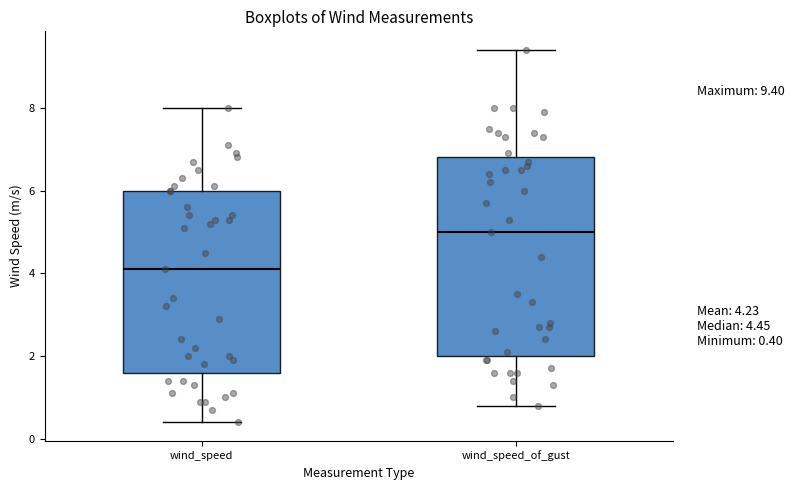

Reading left to right, read every box against the y-axis: the position of its median line, the range the box covers, and the ends of its whiskers. The values are not printed on the chart, so give them approximately, as read against the axis.

wind_speed: median 4.2, box 1.6 to 6.0, whiskers 0.4 to 8.0
wind_speed_of_gust: median 5.0, box 2.0 to 6.8, whiskers 0.8 to 9.4